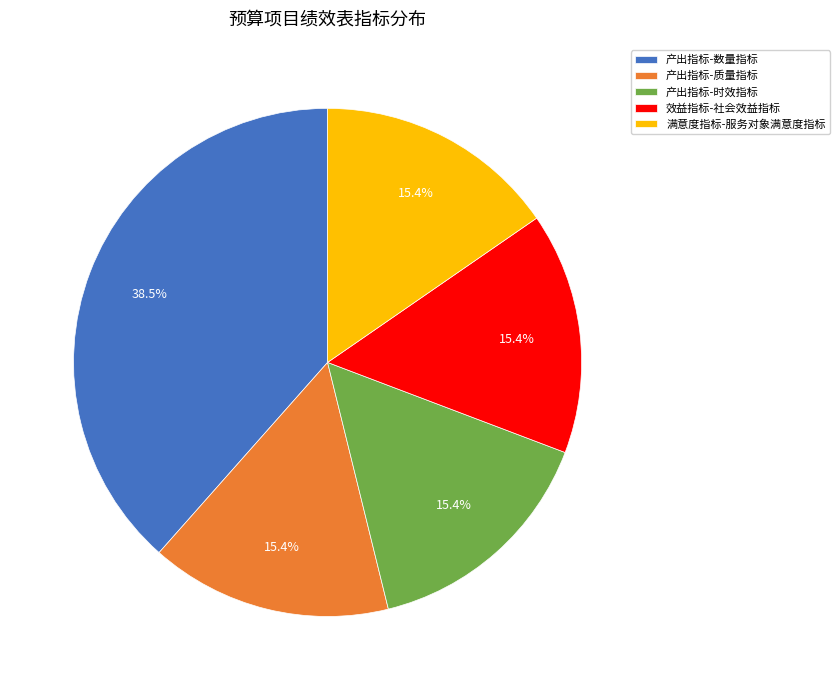

What is the largest slice in the pie chart?

产出指标-数量指标